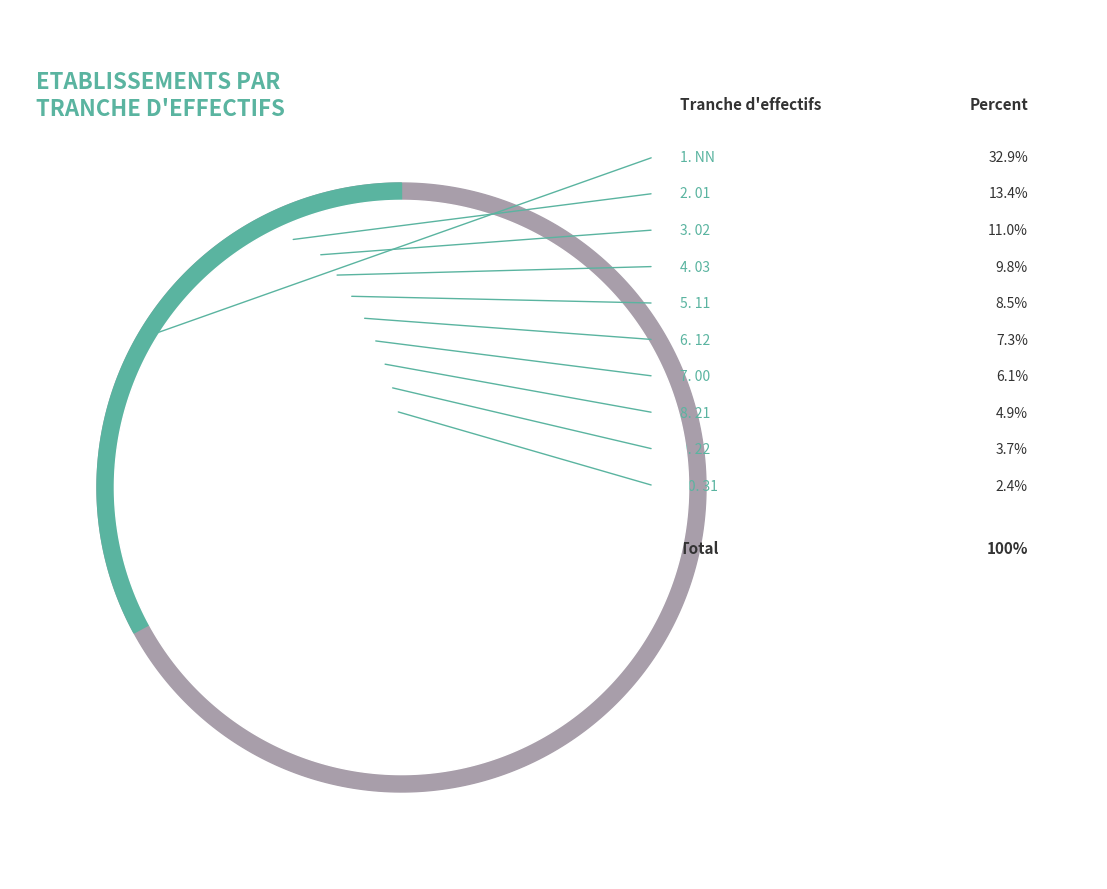

Which category has the biggest portion of the pie?

NN